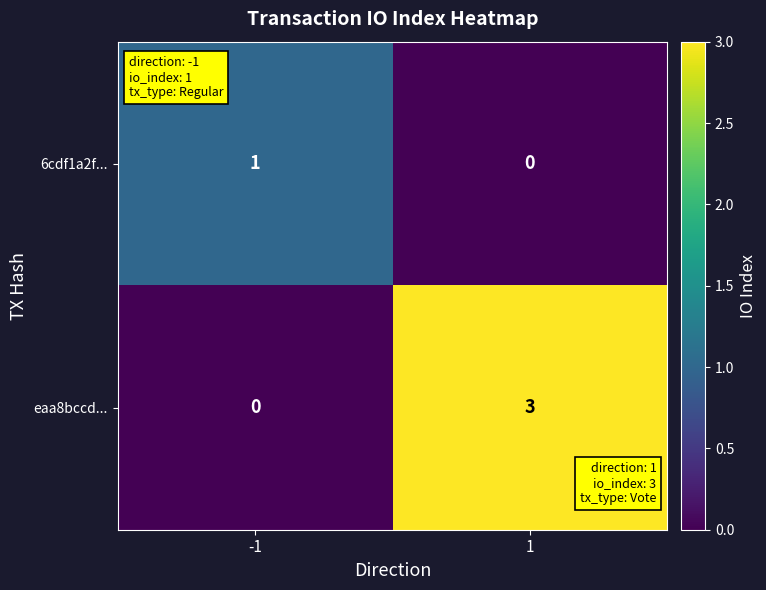

Rank the series by their average value, from lowest to highest.

6cdf1a2f..., eaa8bccd...